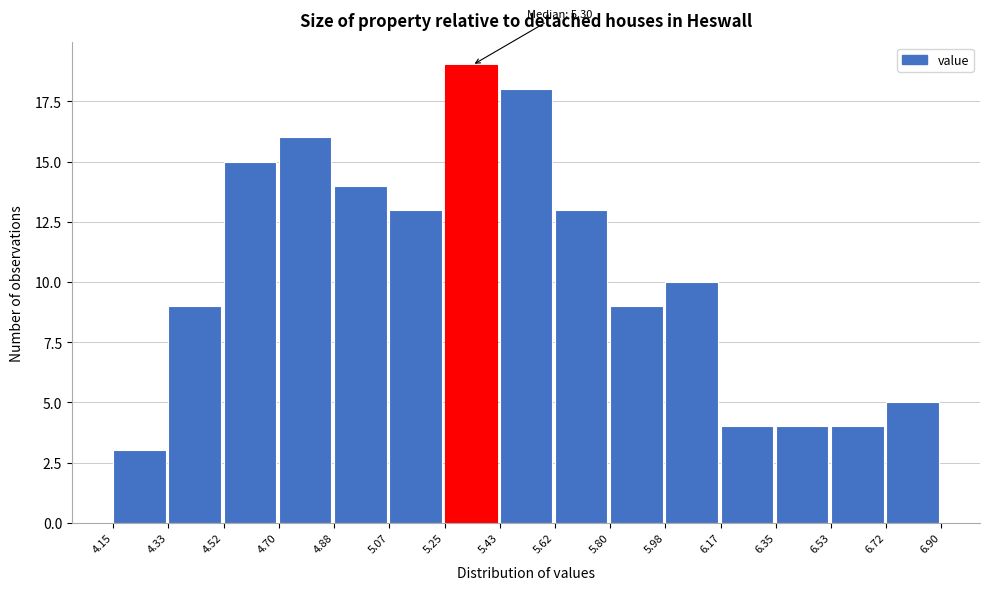

Over which range of the x-axis is the bar tallest?

5.25 to 5.43